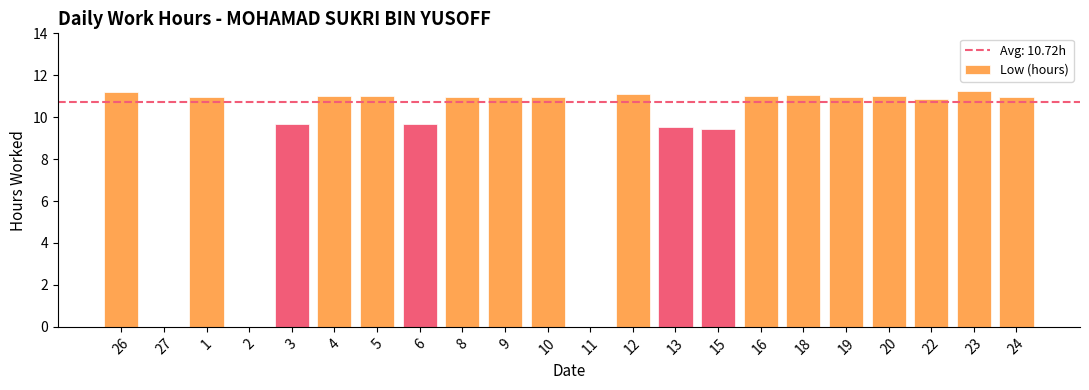

Where does the data first go above 10?

26